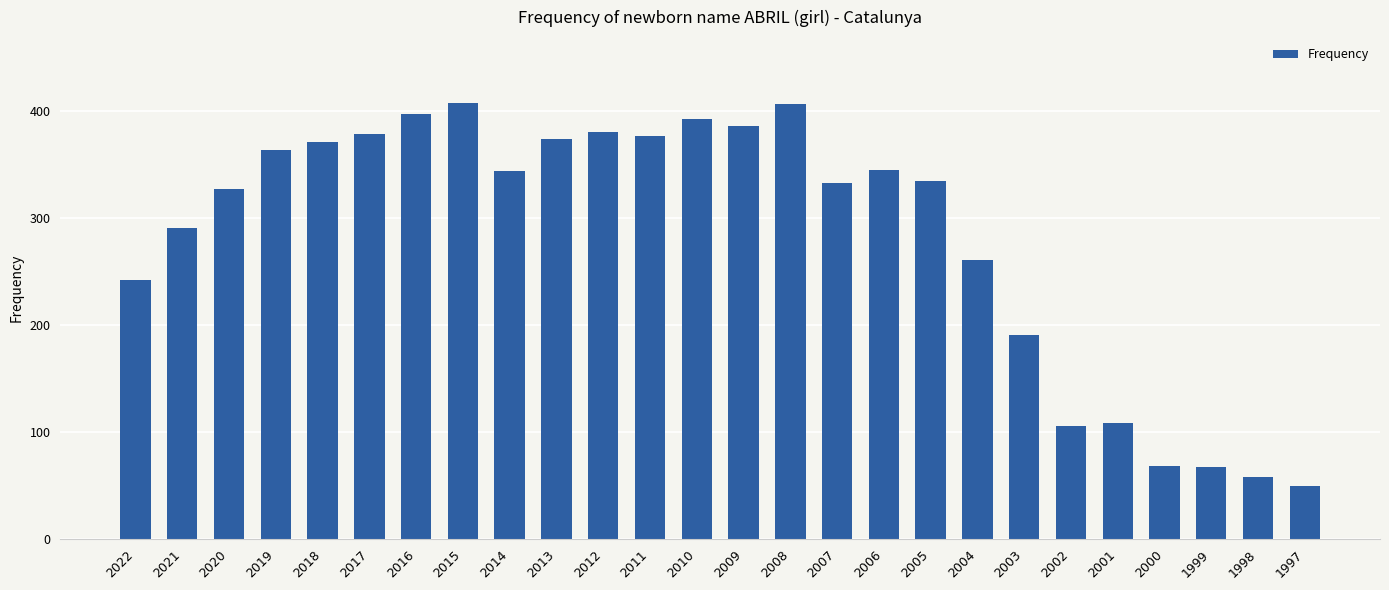

What is the sum of the values at 2022 and 2000?

310